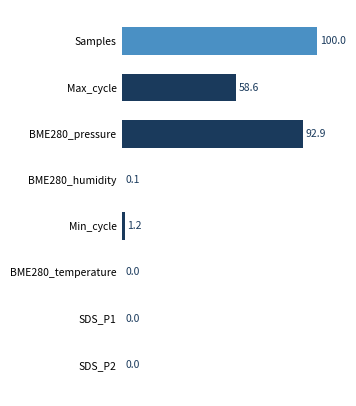

What is the greatest value displayed?

100.0